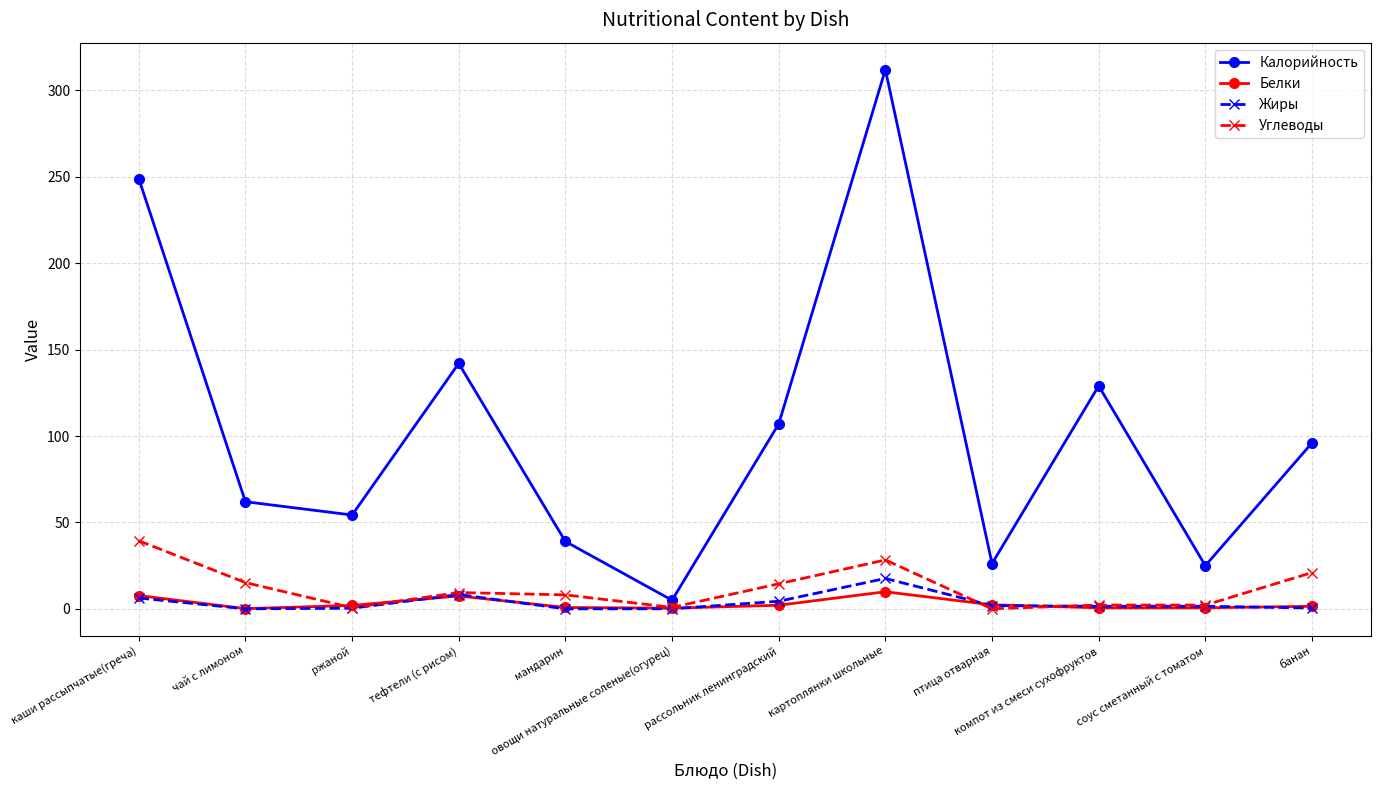

How many categories are shown in the chart?

12